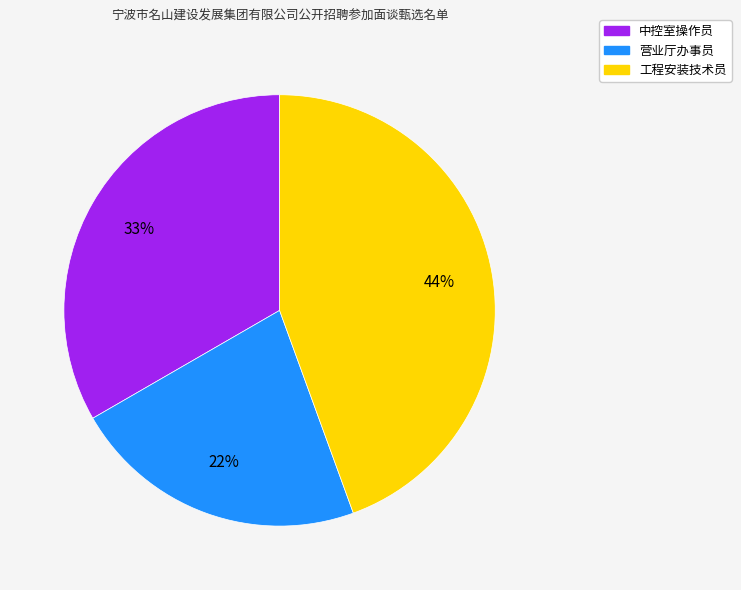

The 工程安装技术员 slice represents 56% of the pie. True or false?

False